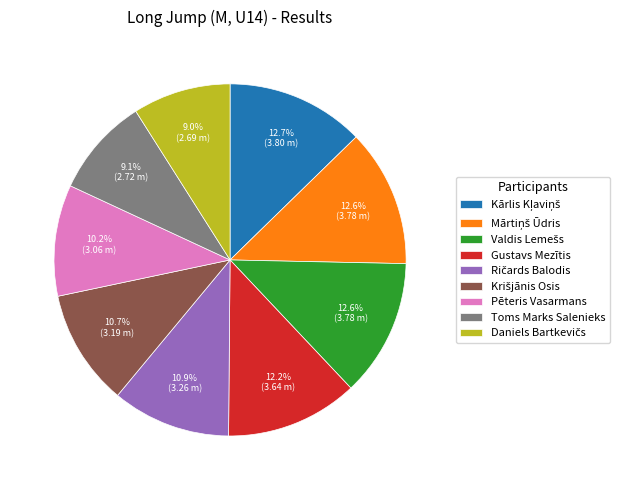

How many slices are in this pie chart?

9